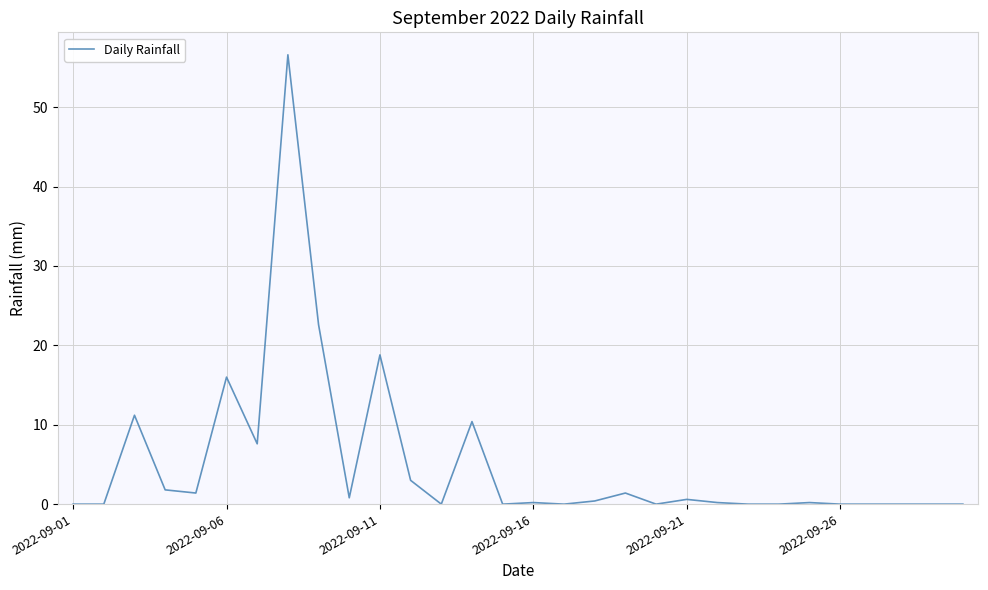

What is the difference between the maximum and minimum values?

56.6